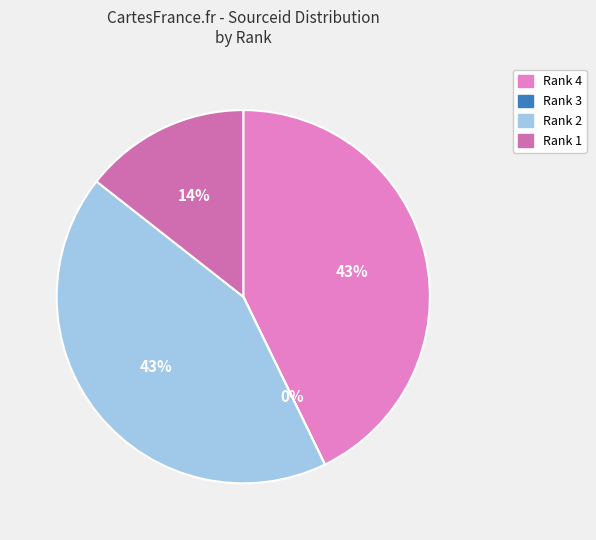

Do Rank 3 and Rank 1 together represent more than half of the pie?

No